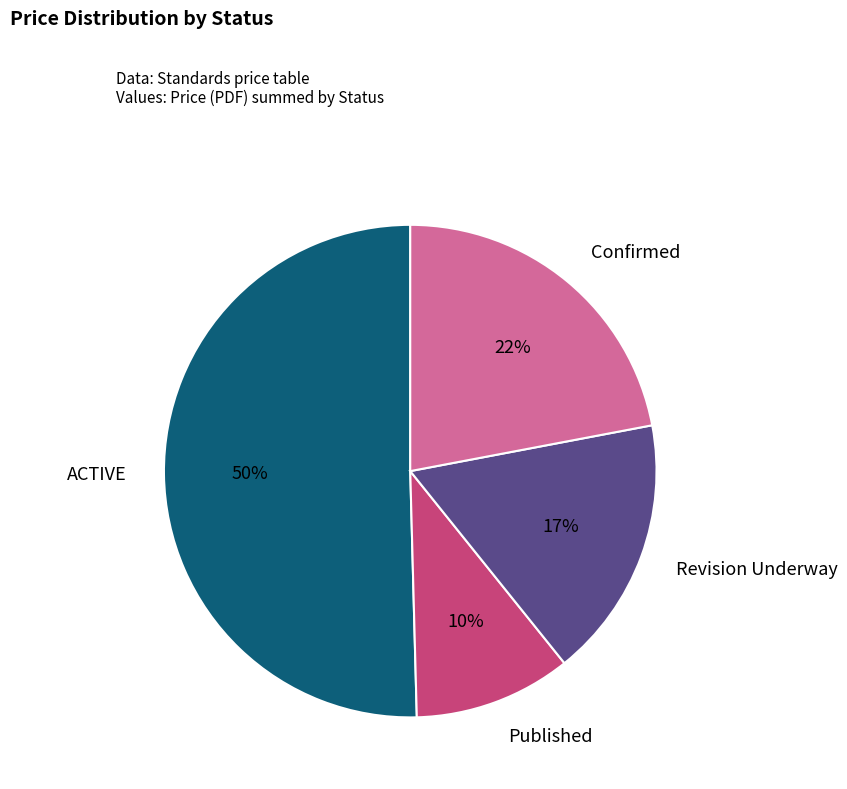

To the nearest percent, what is the difference between the largest and smallest slice percentages?

40%